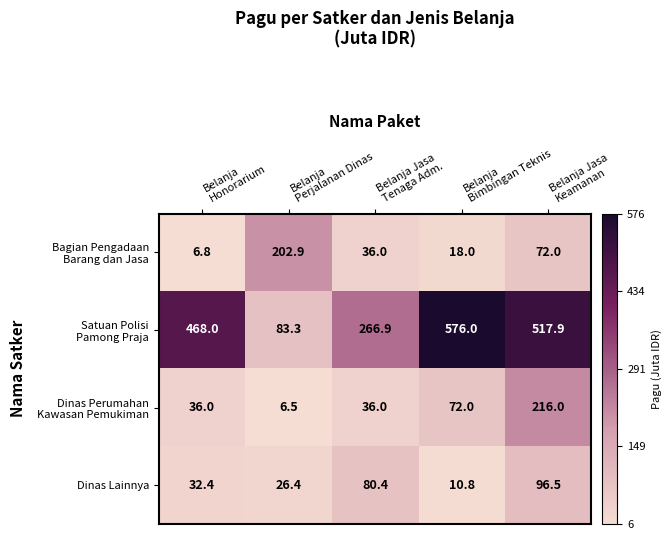

What is the smallest value displayed?

6.5